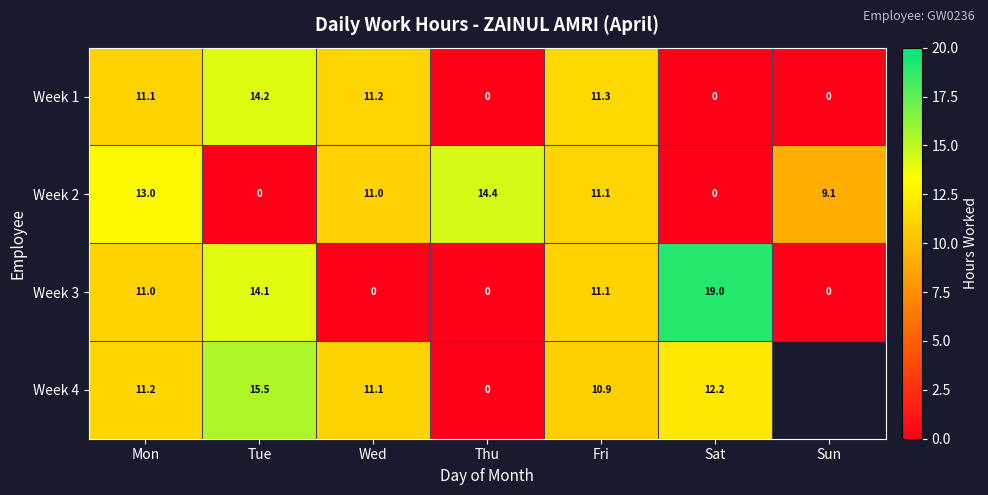

Is the value of Week 2 at Mon greater than the value of Week 1 at Wed?

Yes